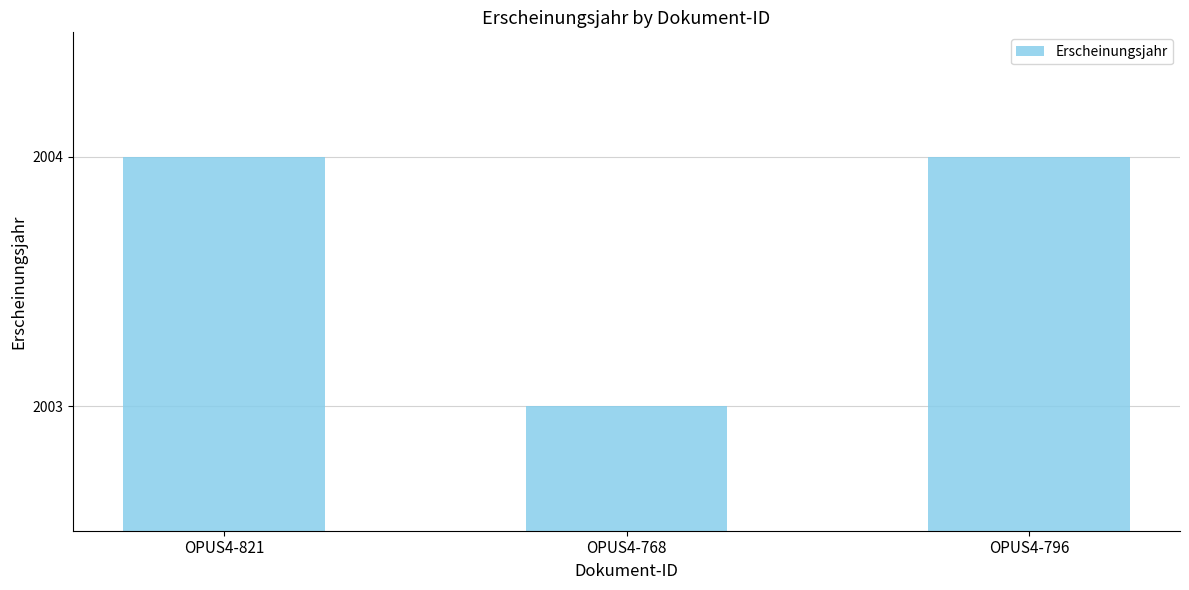

What is the ratio of the value at OPUS4-768 to the value at OPUS4-796?

1.0